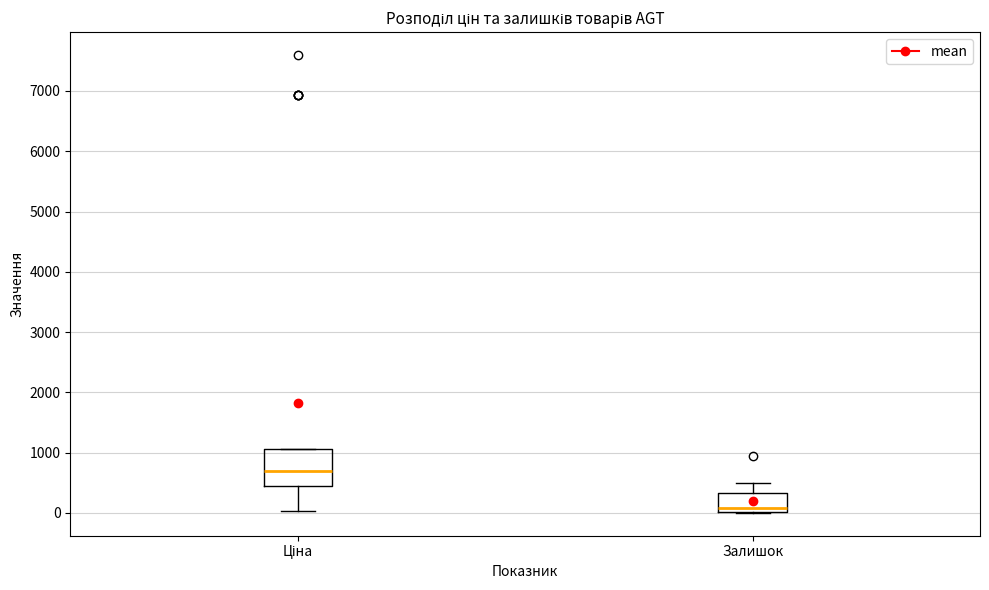

Comparing the boxes themselves (not the whiskers), which one is the tallest?

Ціна